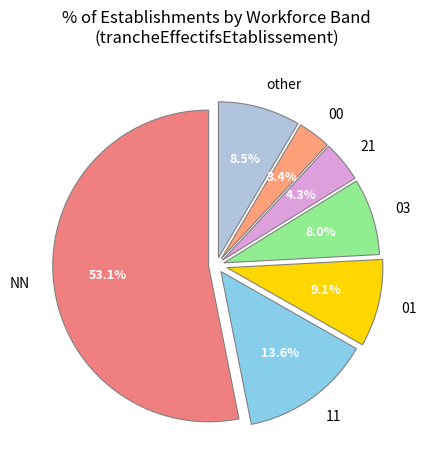

To the nearest percent, what portion does 03 represent?

8%